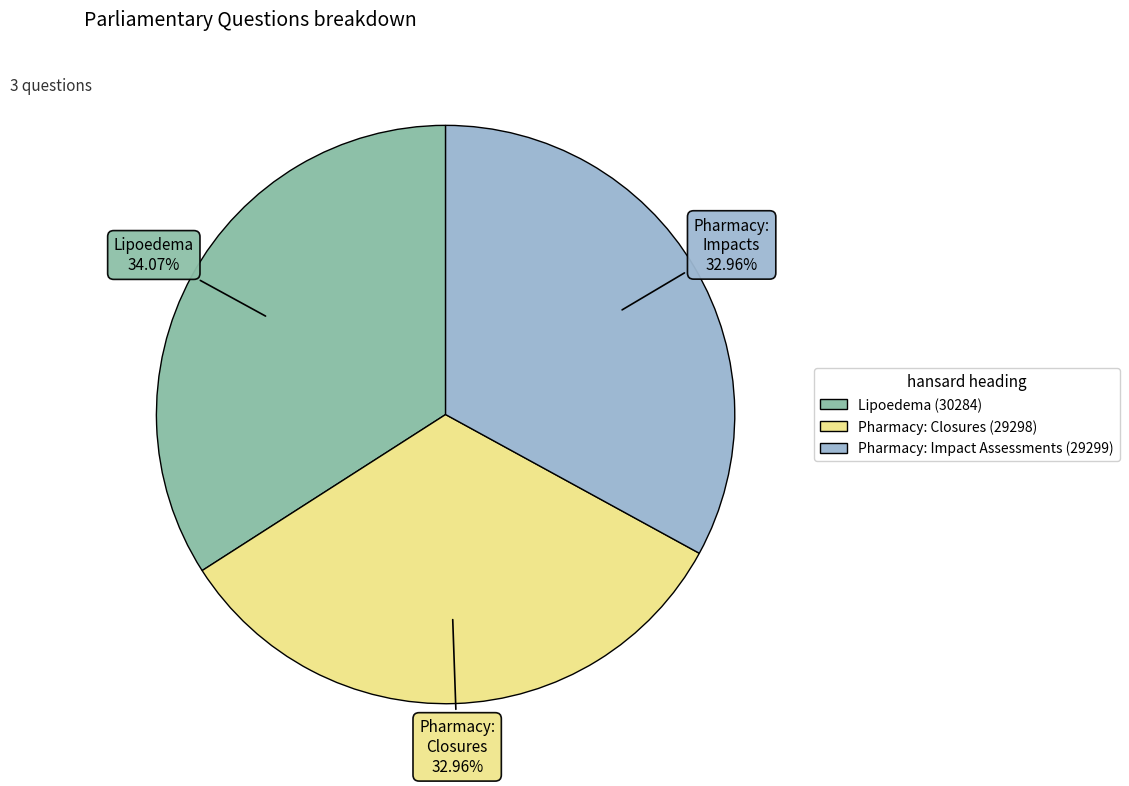

Combined, what portion of the pie is Pharmacy: Closures (29298) and Lipoedema (30284)?

67.0%